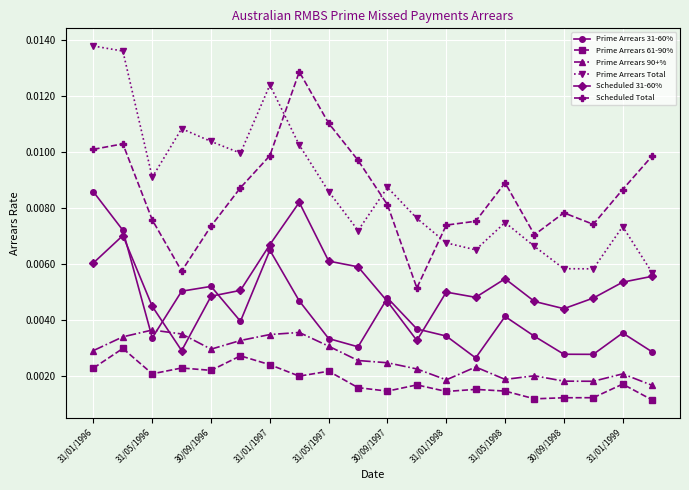

True or false: Prime Arrears Total and Prime Arrears 90+% intersect in this chart.

False